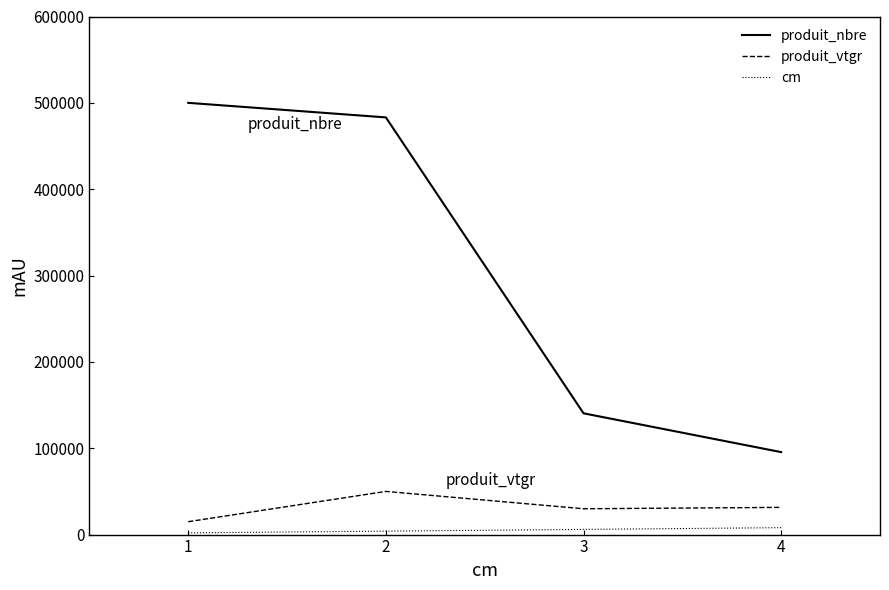

The value of produit_vtgr at 1 is 14920.6. True or false?

True